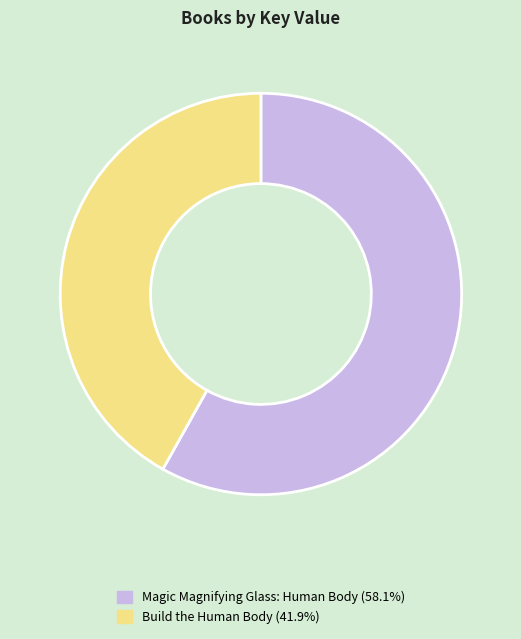

Which category has the smallest portion of the pie?

Build the Human Body